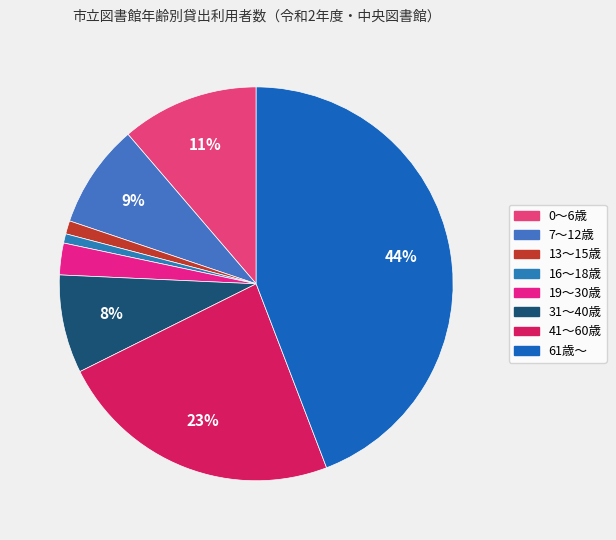

How many slices are in this pie chart?

8